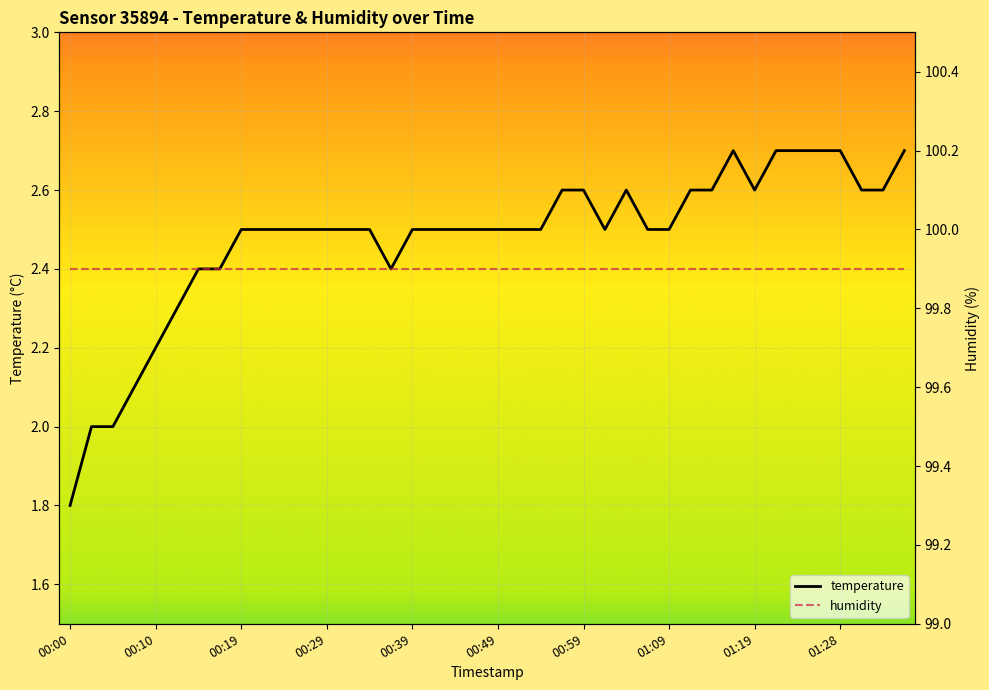

At which label does temperature reach its minimum?

00:00